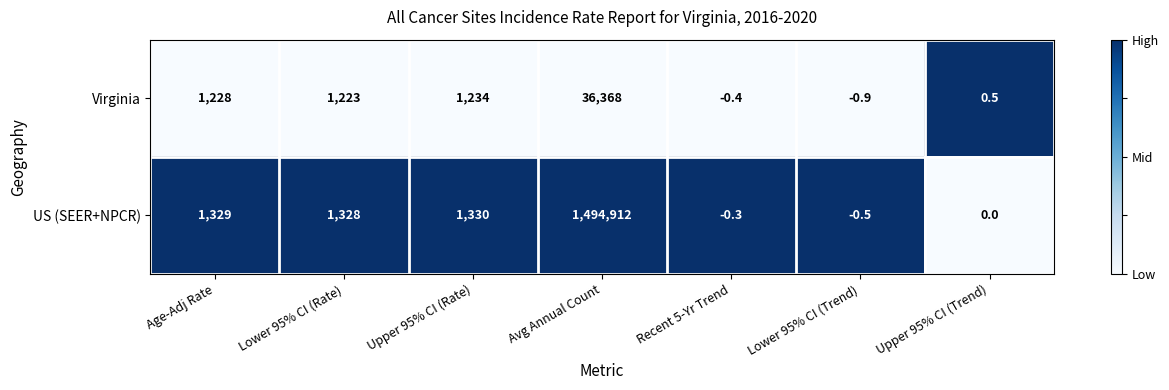

At which category does the chart reach its peak across all series?

Avg Annual Count